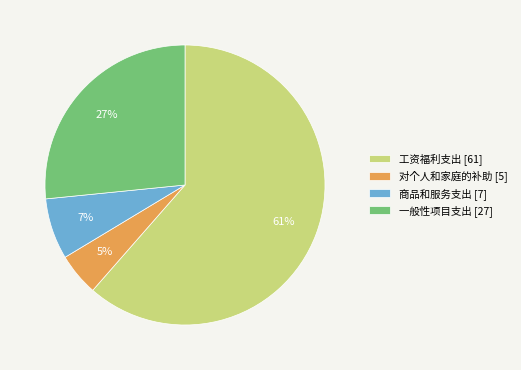

Combined, do 工资福利支出 [61] and 对个人和家庭的补助 [5] account for over 50%?

Yes